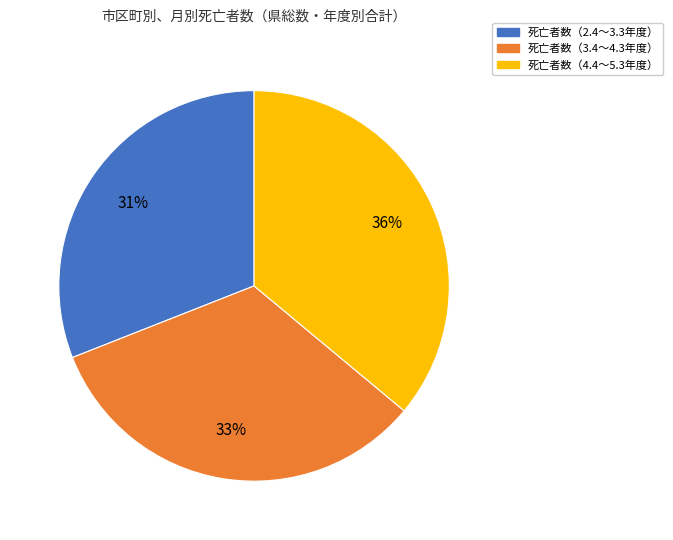

True or false: 死亡者数（2.4～3.3年度） accounts for 41% of the total.

False